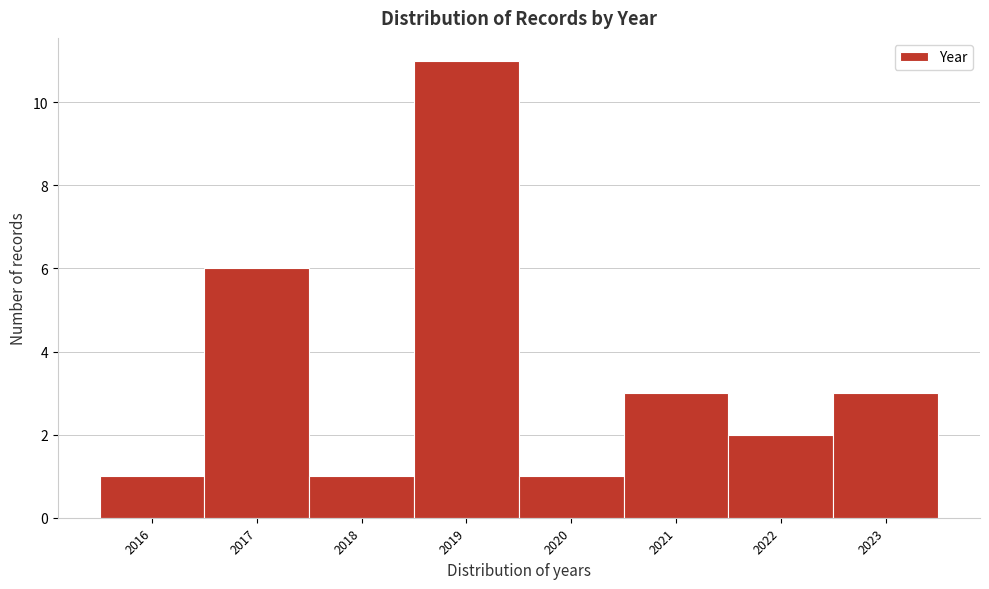

Reading left to right, list every bar in this chart as the range it spans on the x-axis followed by its height. The values are not printed on the chart, so give them approximately, as read against the axis.

2015.5 to 2016.5: 1
2016.5 to 2017.5: 6
2017.5 to 2018.5: 1
2018.5 to 2019.5: 11
2019.5 to 2020.5: 1
2020.5 to 2021.5: 3
2021.5 to 2022.5: 2
2022.5 to 2023.5: 3